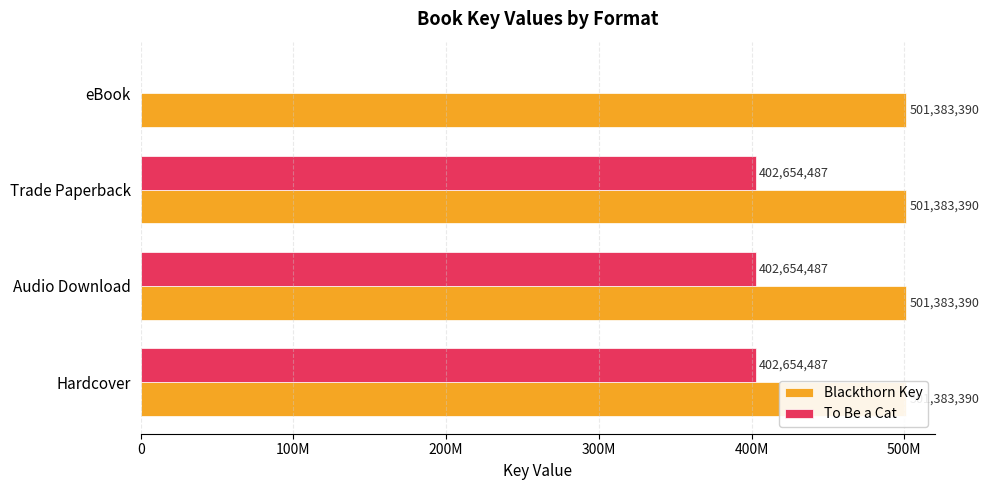

What is the difference between the highest and lowest values at 100M?

402654486.6